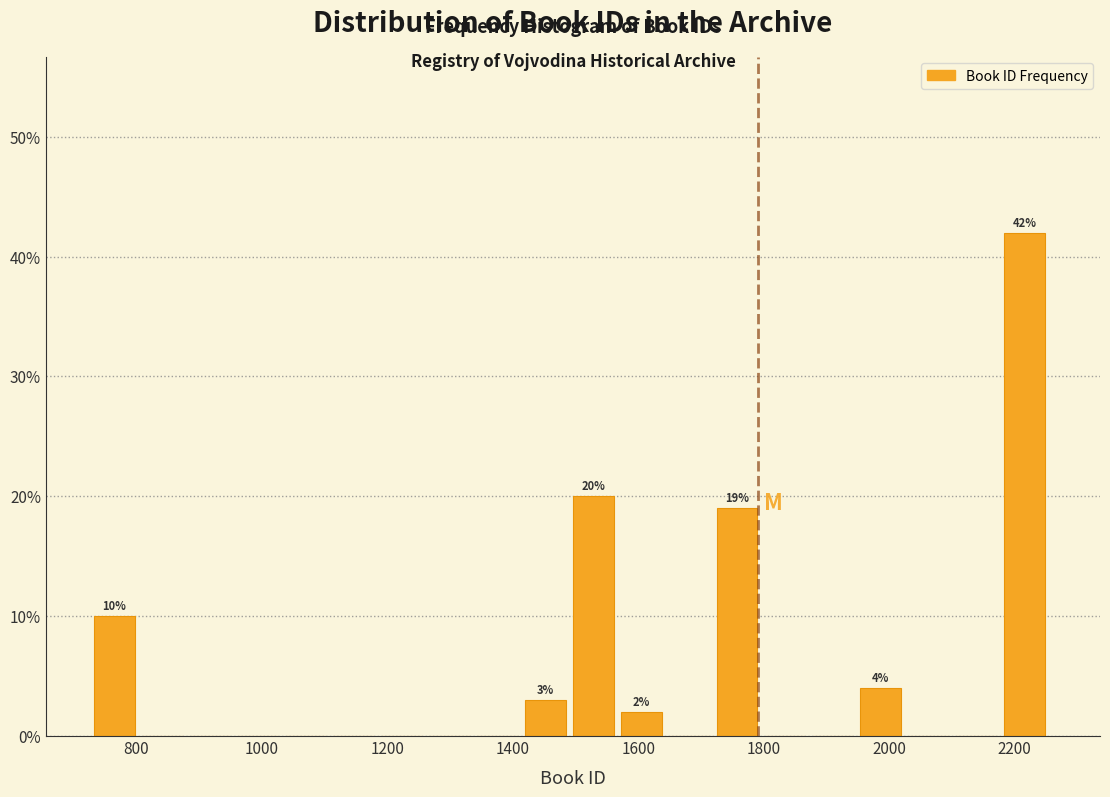

Around what value on the x-axis is the tallest bar? Give the approximate position of its centre, as read against the axis.

2220